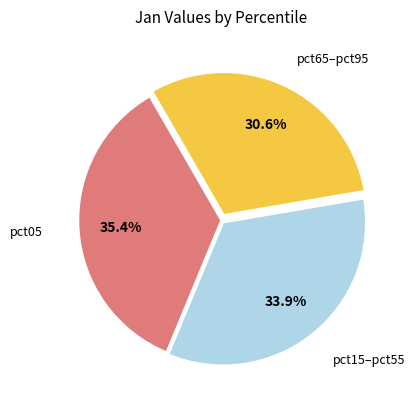

Does any single category account for the majority?

No